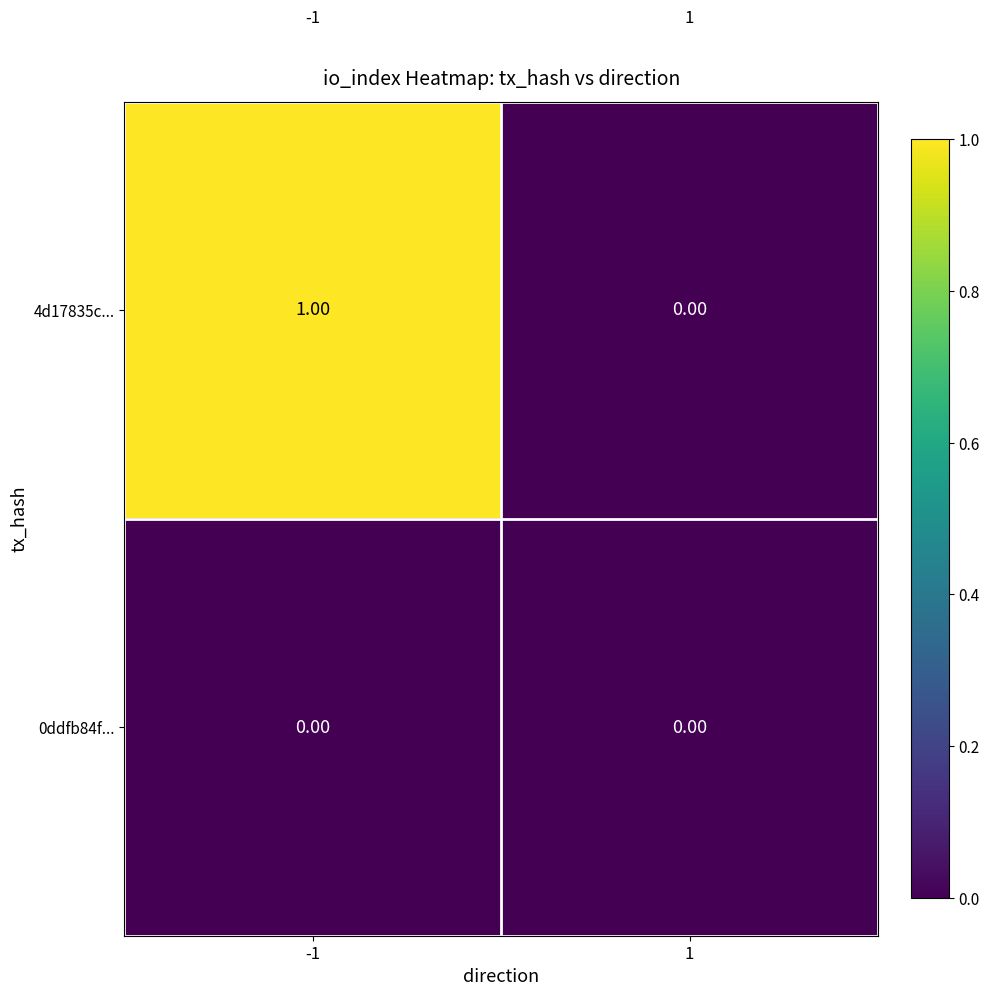

Rank the series by their maximum value, from highest to lowest.

4d17835c..., 0ddfb84f...